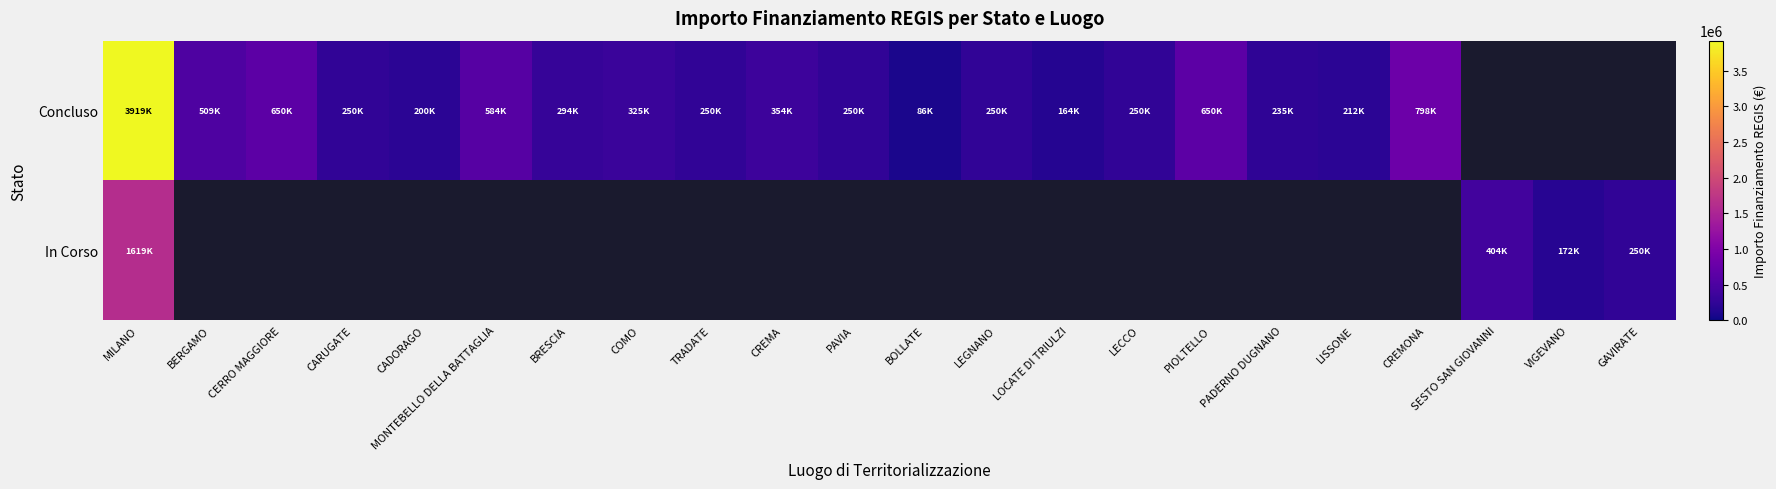

How many values in the Concluso series exceed 324870?

8